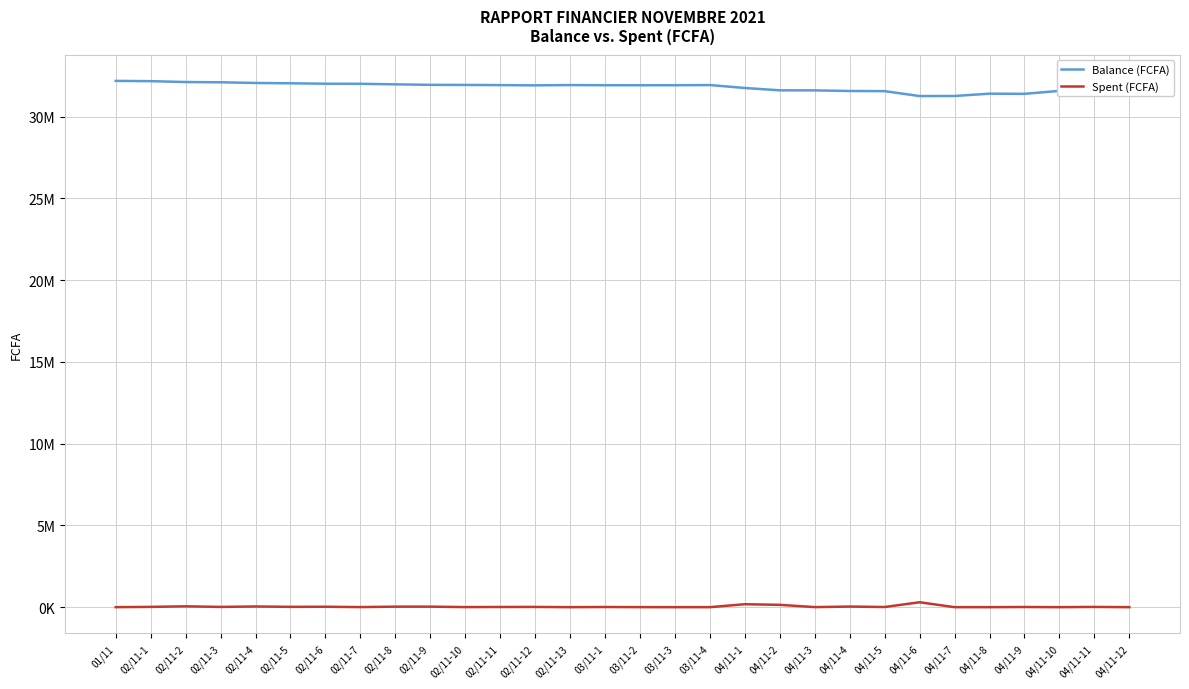

What position from the left is 02/11-10?

11